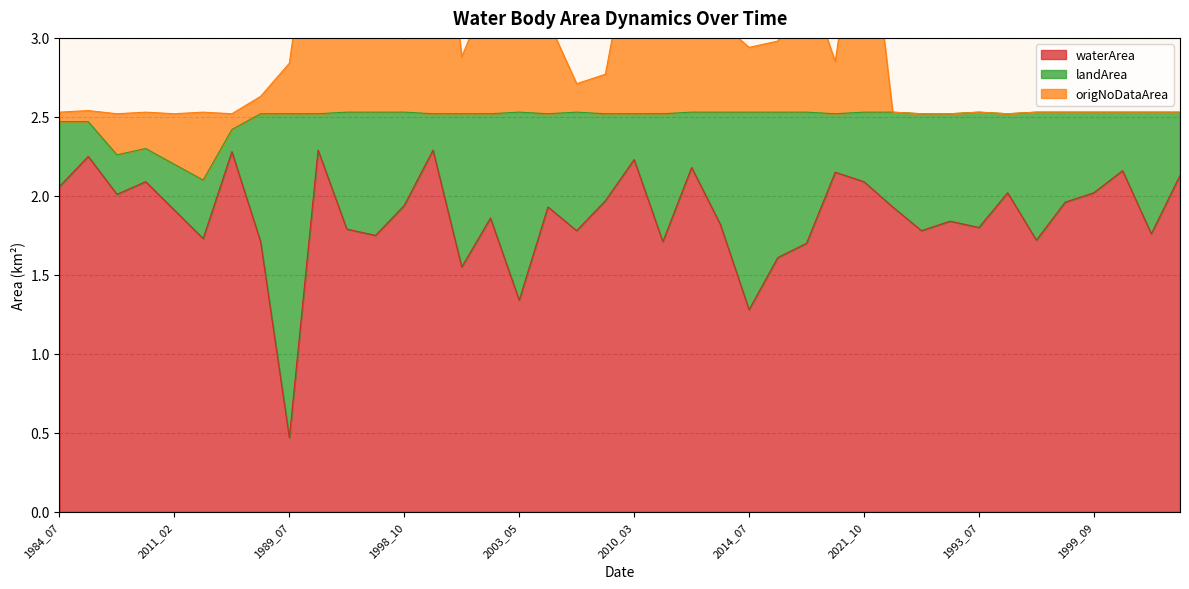

At which label does waterArea reach its minimum?

1989_07